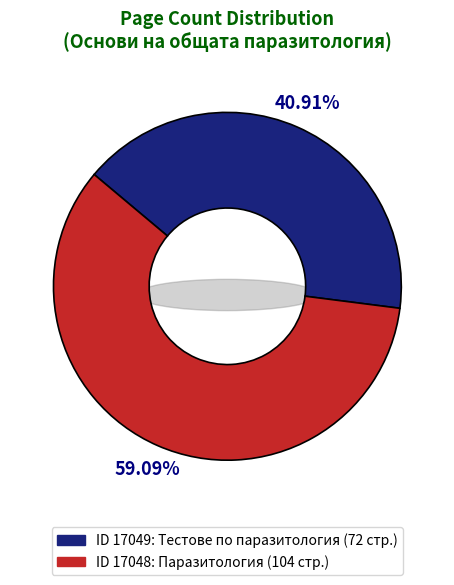

What is the change in value from 17049 to 17048?

+32